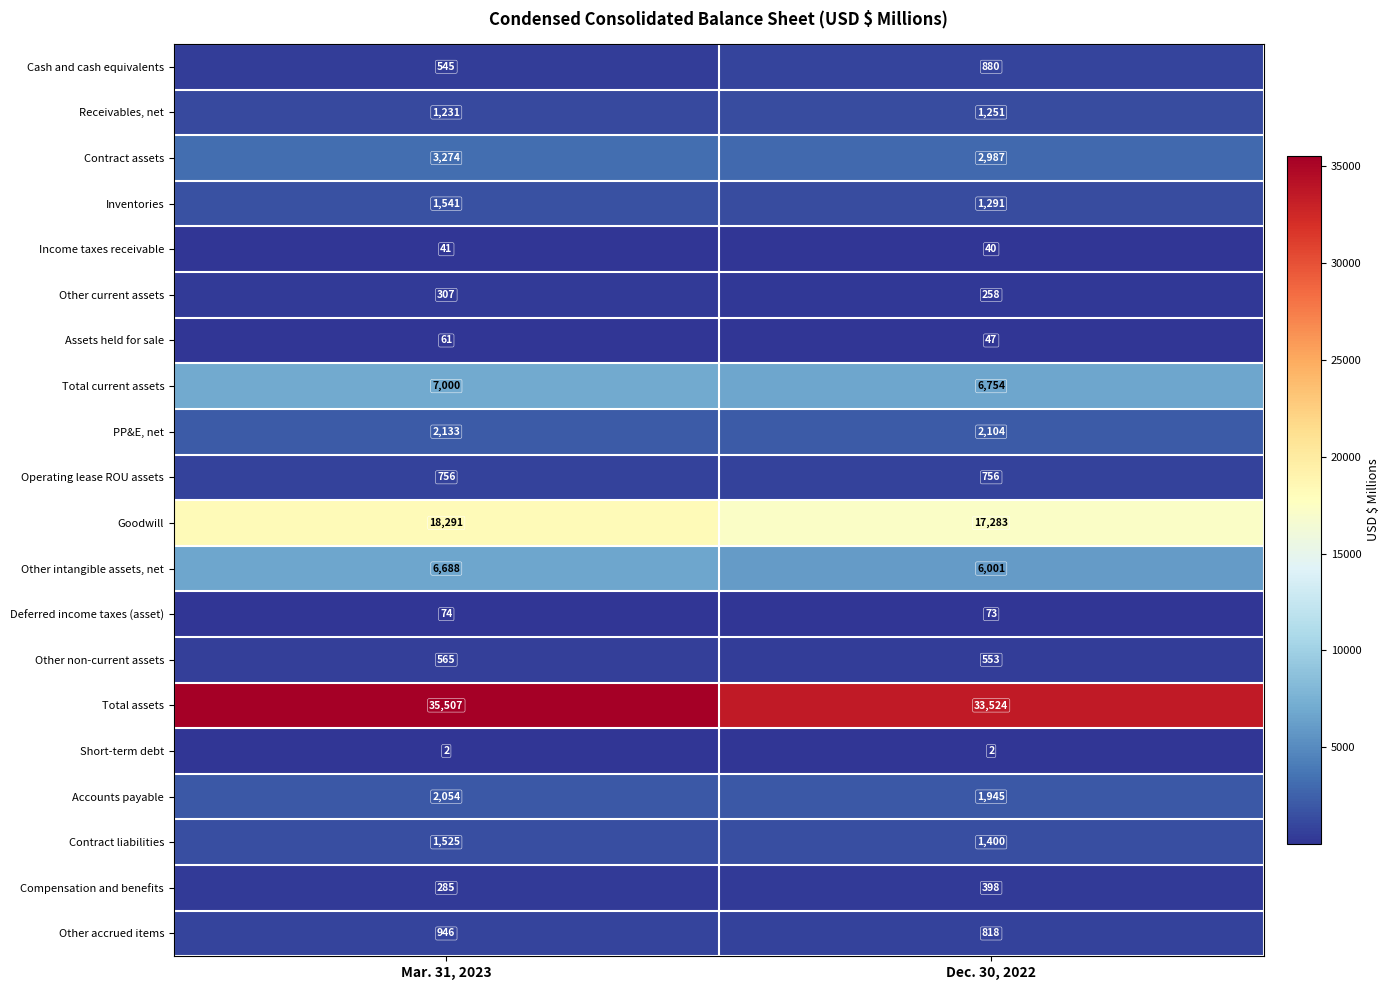

List the series in order of their peak value, highest first.

Total assets, Goodwill, Total current assets, Other intangible assets, net, Contract assets, PP&E, net, Accounts payable, Inventories, Contract liabilities, Receivables, net, Other accrued items, Cash and cash equivalents, Operating lease ROU assets, Other non-current assets, Compensation and benefits, Other current assets, Deferred income taxes (asset), Assets held for sale, Income taxes receivable, Short-term debt